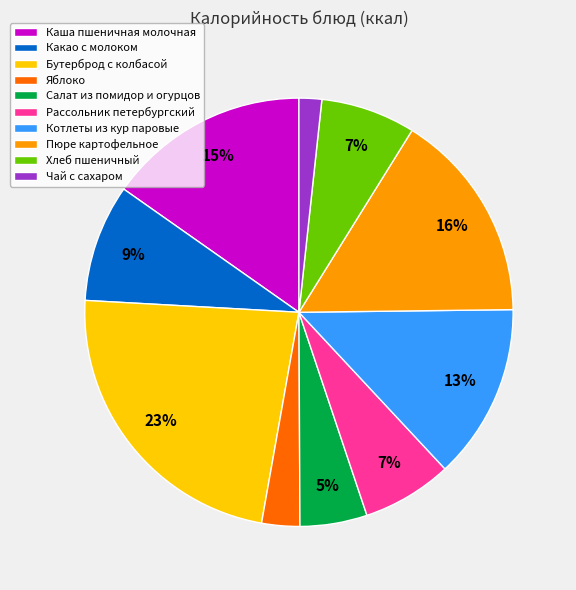

To the nearest percent, what portion does Каша пшеничная молочная represent?

15%